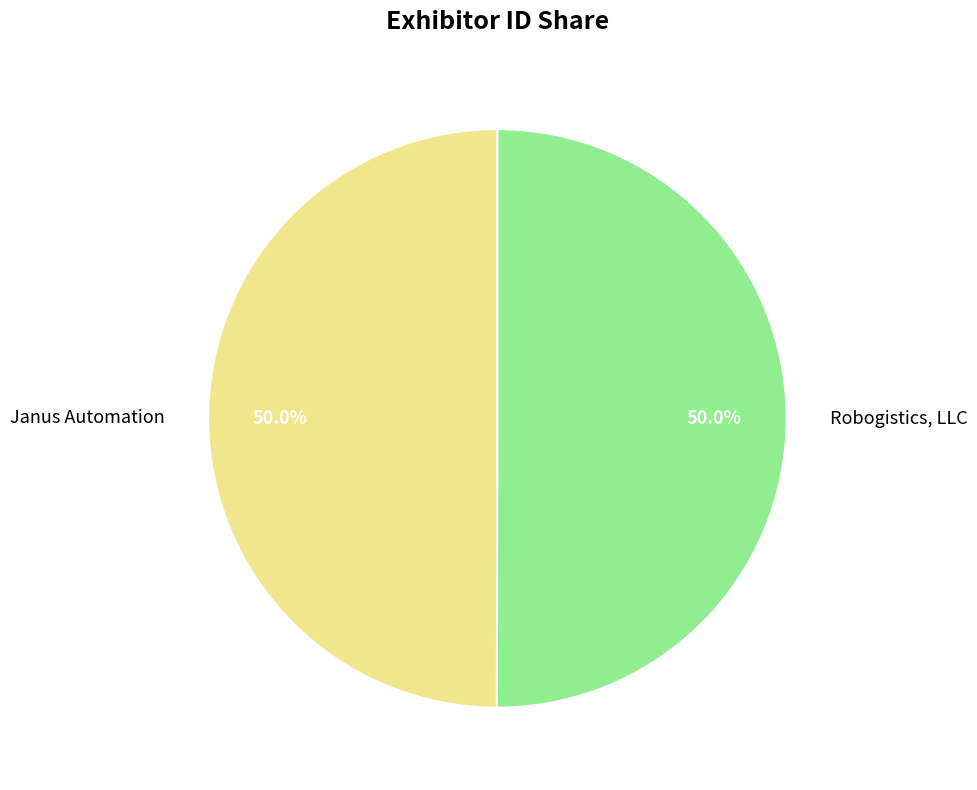

Approximately how many times larger is the value at Robogistics, LLC compared to Janus Automation?

1.0